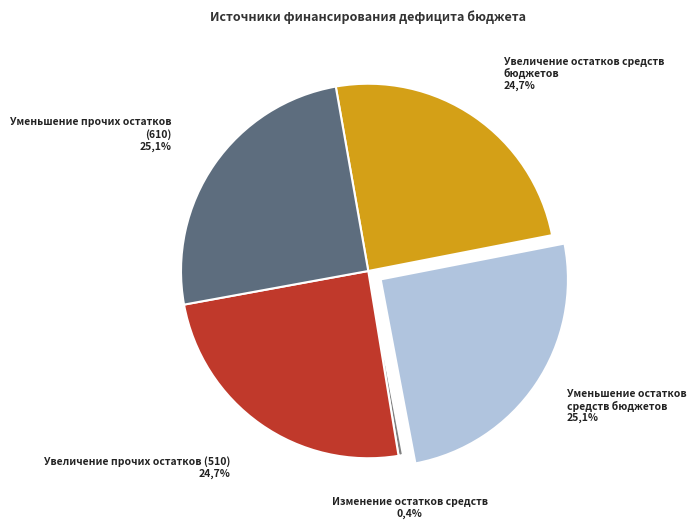

What percentage is NOT represented by Увеличение остатков средств бюджетов?

75.3%